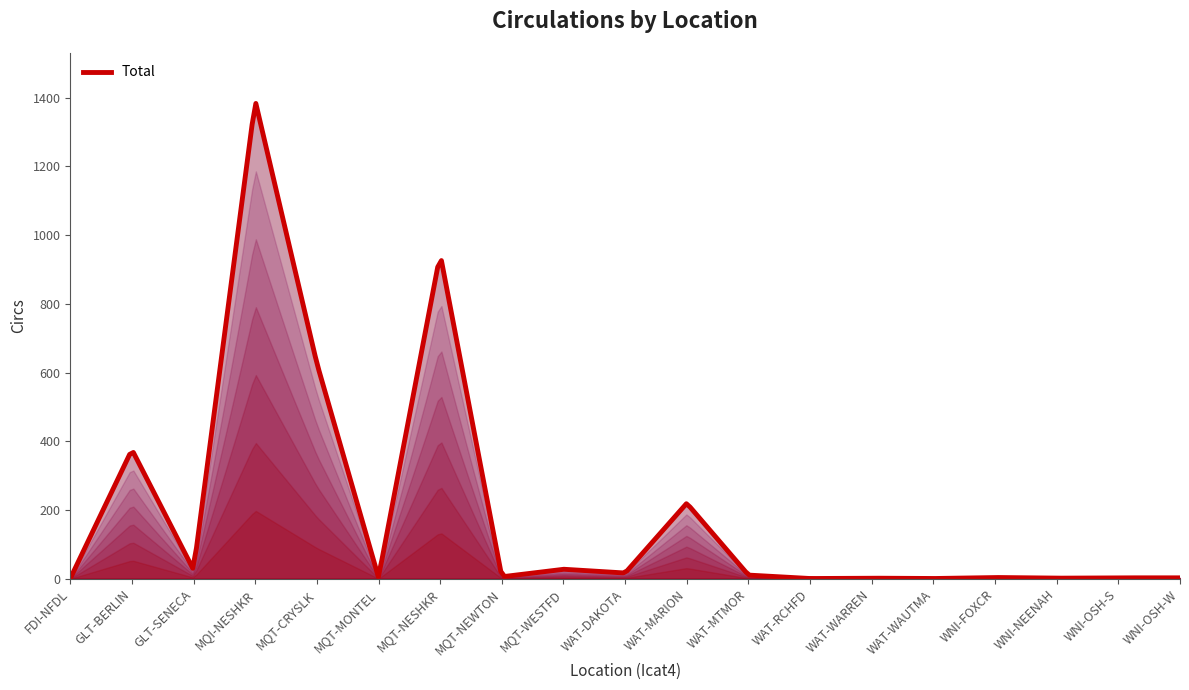

What is the difference between the maximum and minimum values?

1382.3